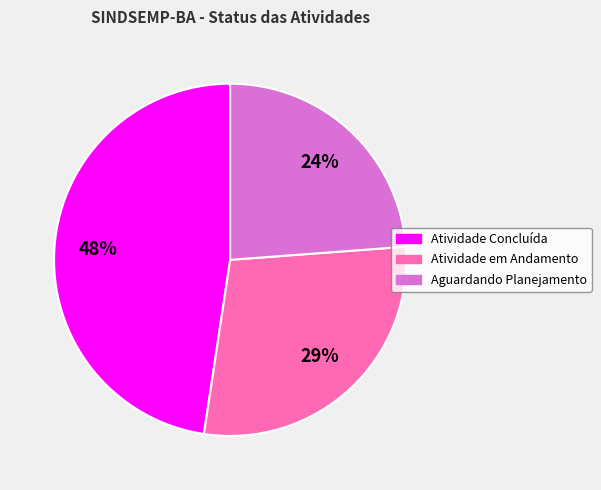

What percentage is the Atividade Concluída slice, to the nearest percent?

48%